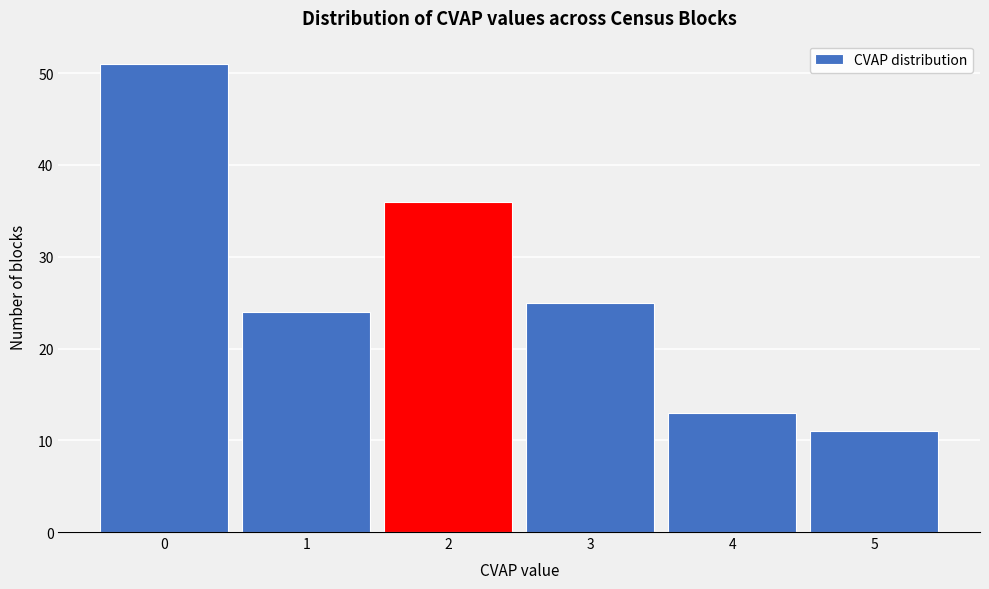

Reading left to right, what are all the values shown in this chart?

51	24	36	25	13	11